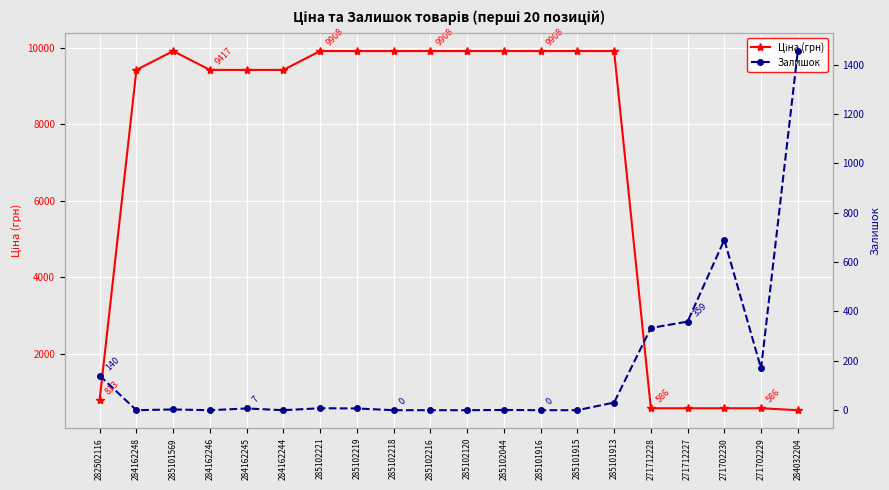

What is the difference between the Ціна (грн) values at 285102044 and 271702230?

9322.5